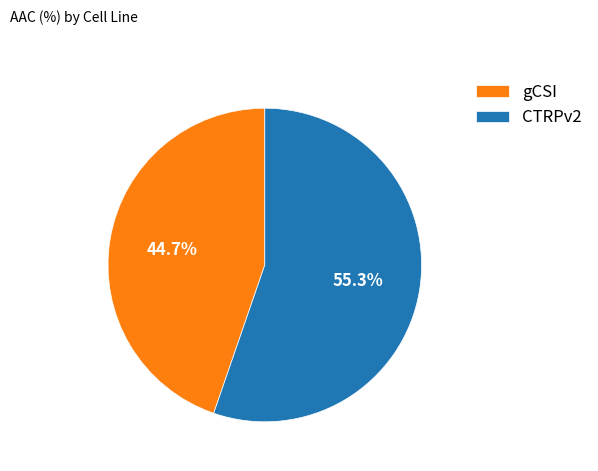

To the nearest percent, what percentage of the pie is CTRPv2?

55%